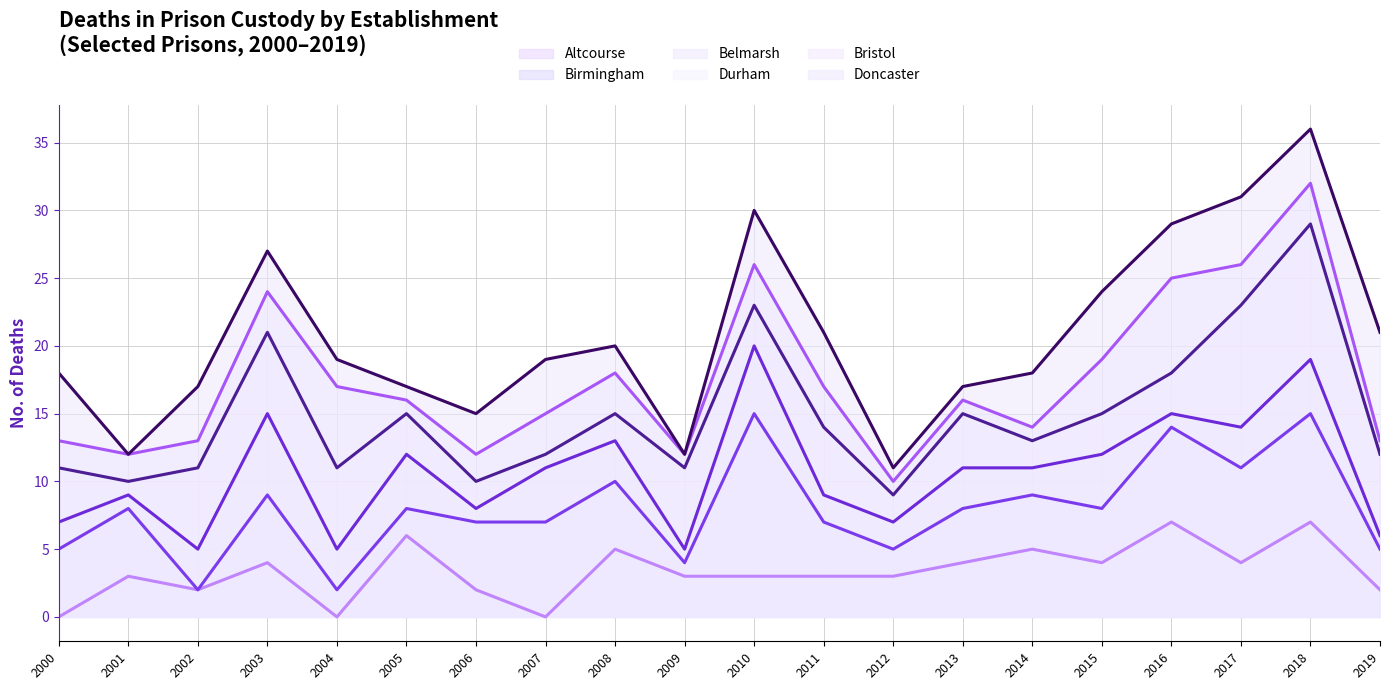

What is the value of the Durham line point at the 1st from the left?

11